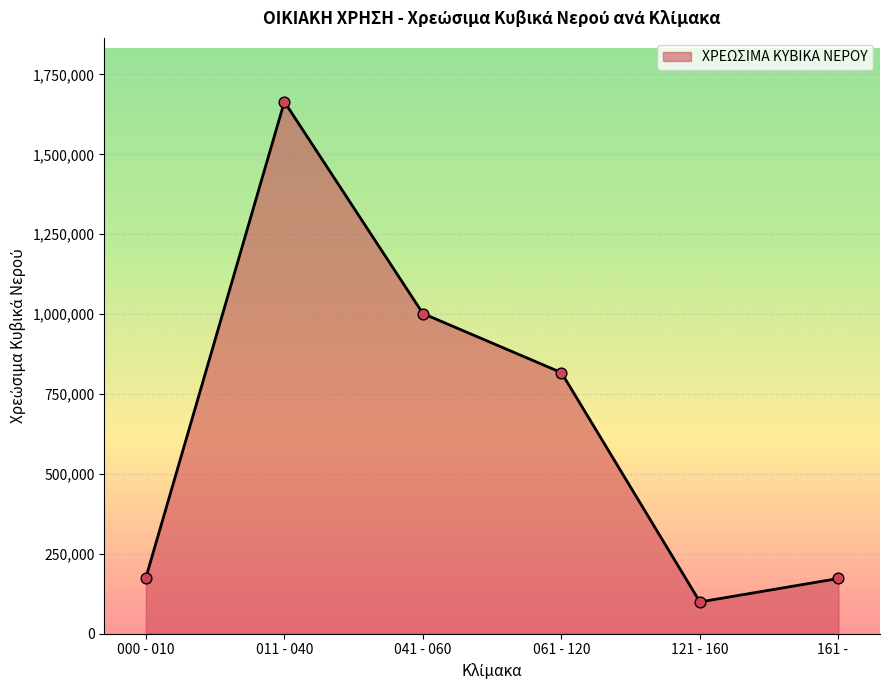

What is the change in value from 011 - 040 to 161 -    ?

-1491817